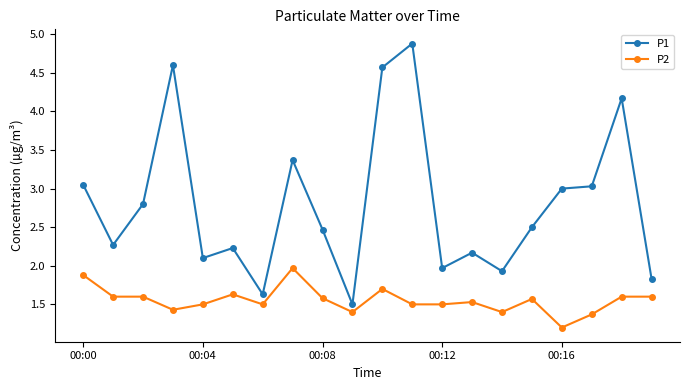

Which series has the largest total across all categories?

P1